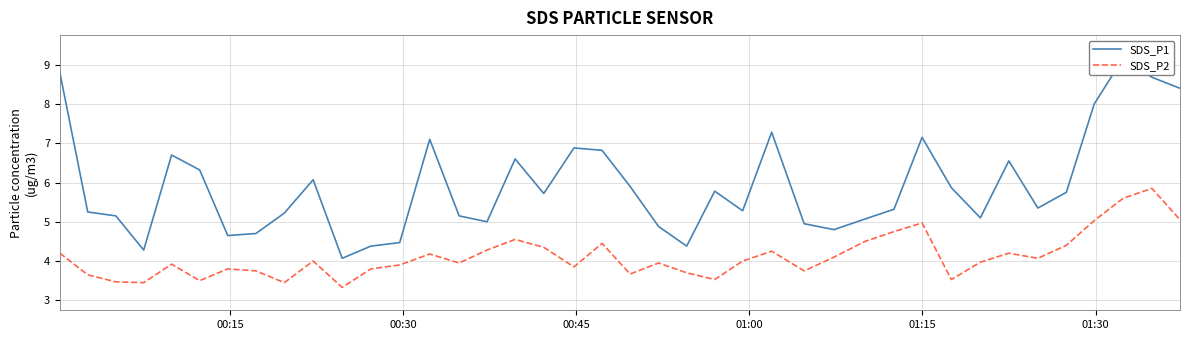

What is the maximum value for SDS_P1?

9.2